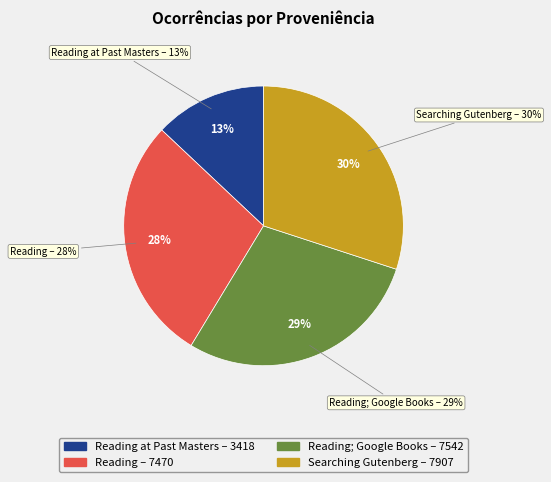

What is the largest slice in the pie chart?

Searching in Gutenberg